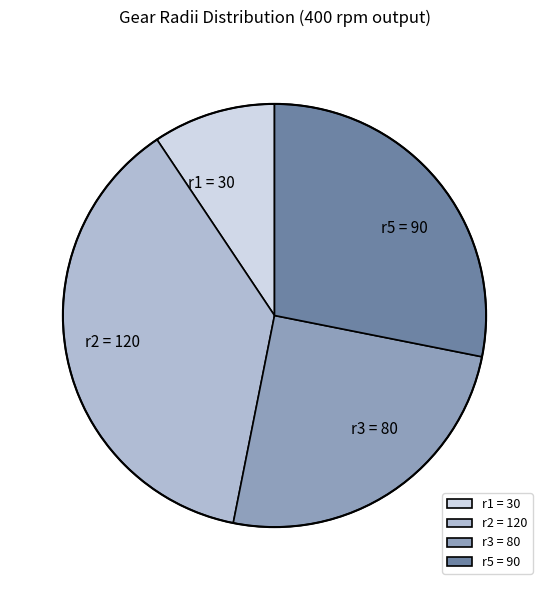

Combined, do r5 = 90 and r3 = 80 account for over 50%?

Yes